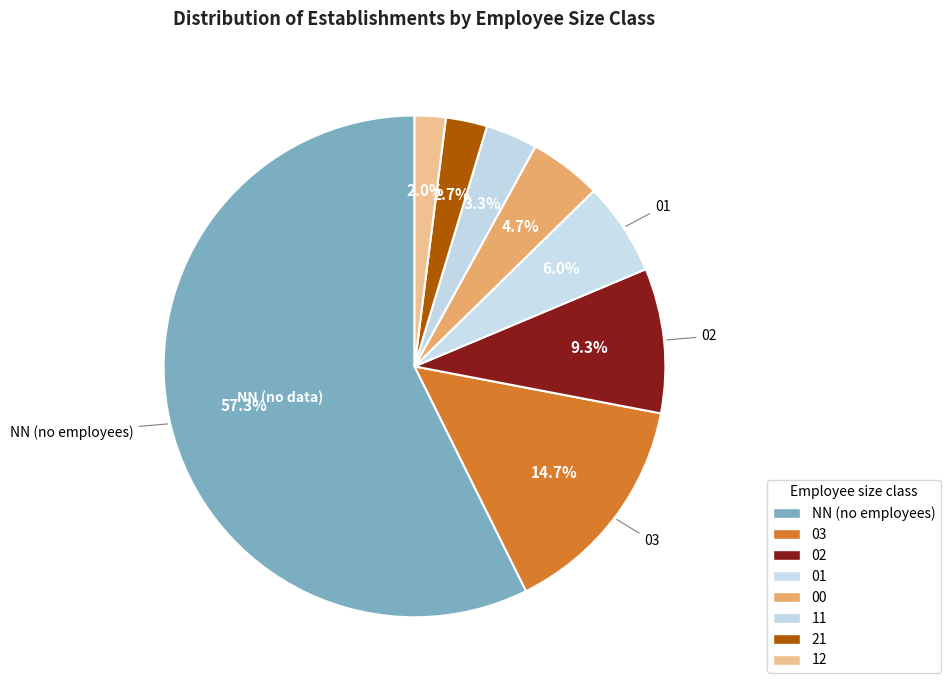

To the nearest percent, what is the difference between the largest and smallest slice percentages?

55%